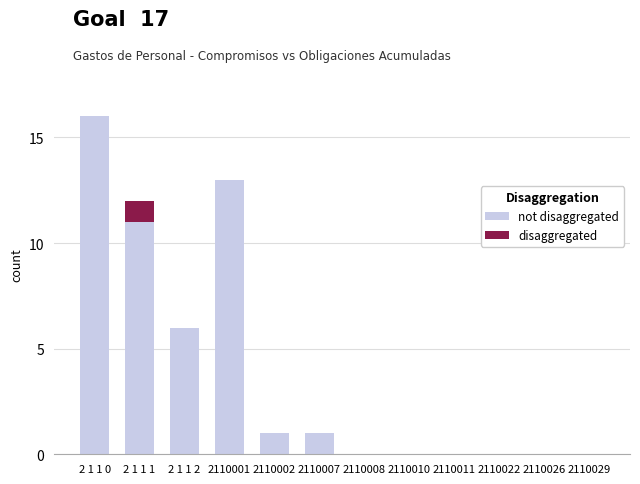

At which category is the sum across all series the highest?

2 1 1 0